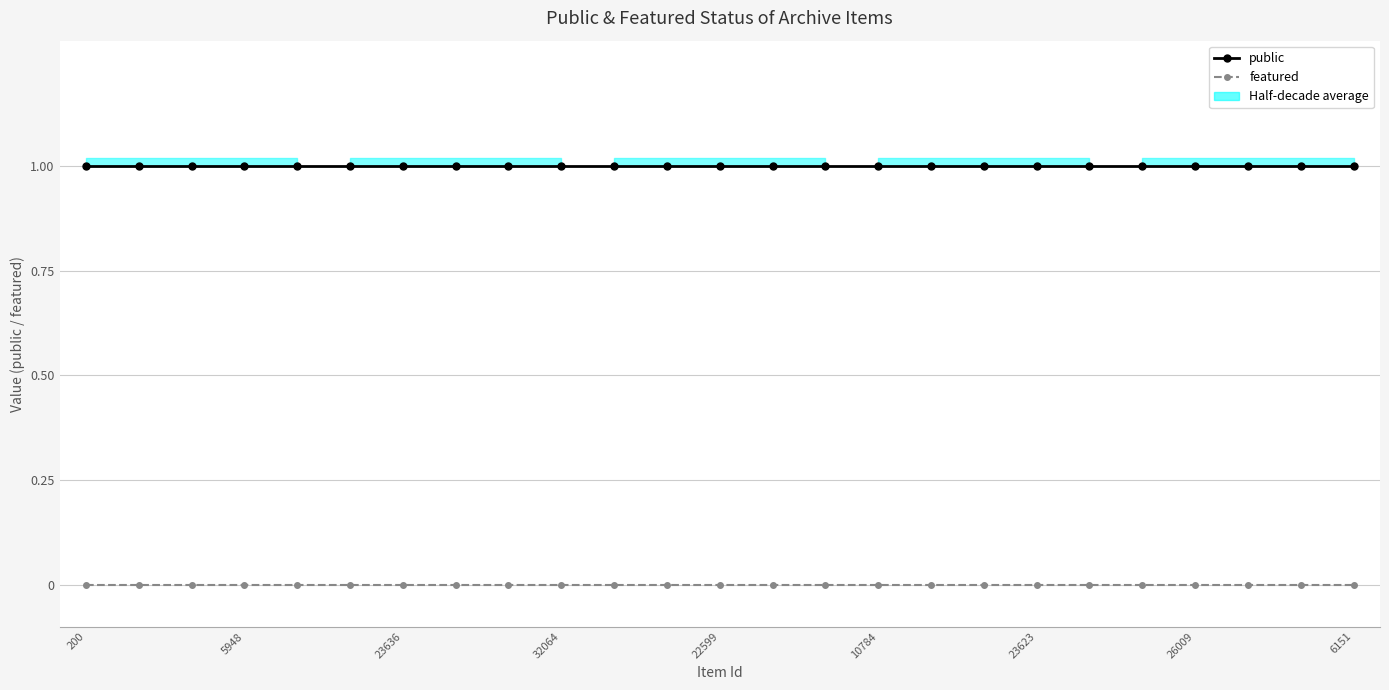

Which label corresponds to the largest value in the chart?

200